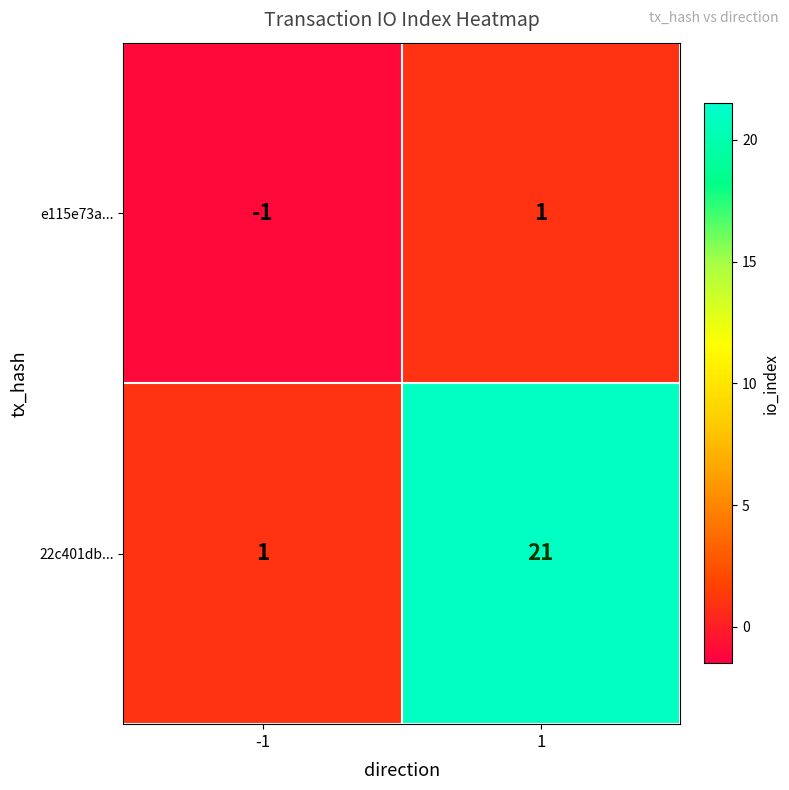

Rank the series by their average value, from highest to lowest.

22c401db..., e115e73a...